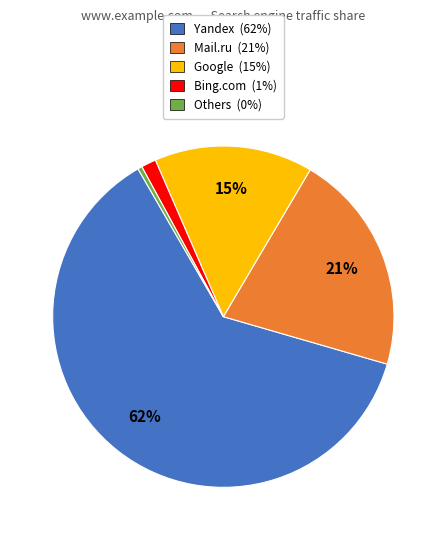

To the nearest percent, what is the average slice percentage?

20%